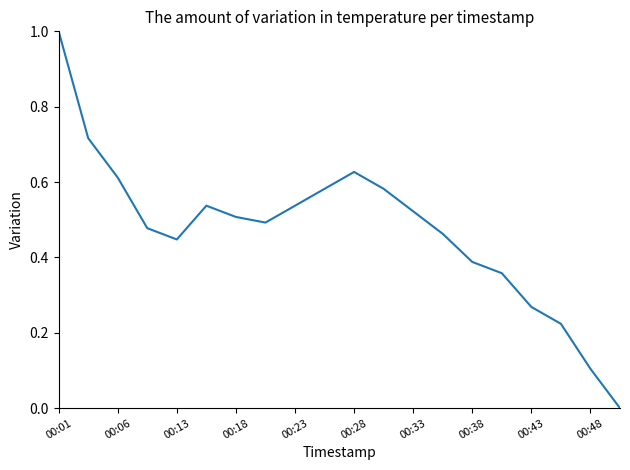

What is the difference between the maximum and minimum values?

1.0